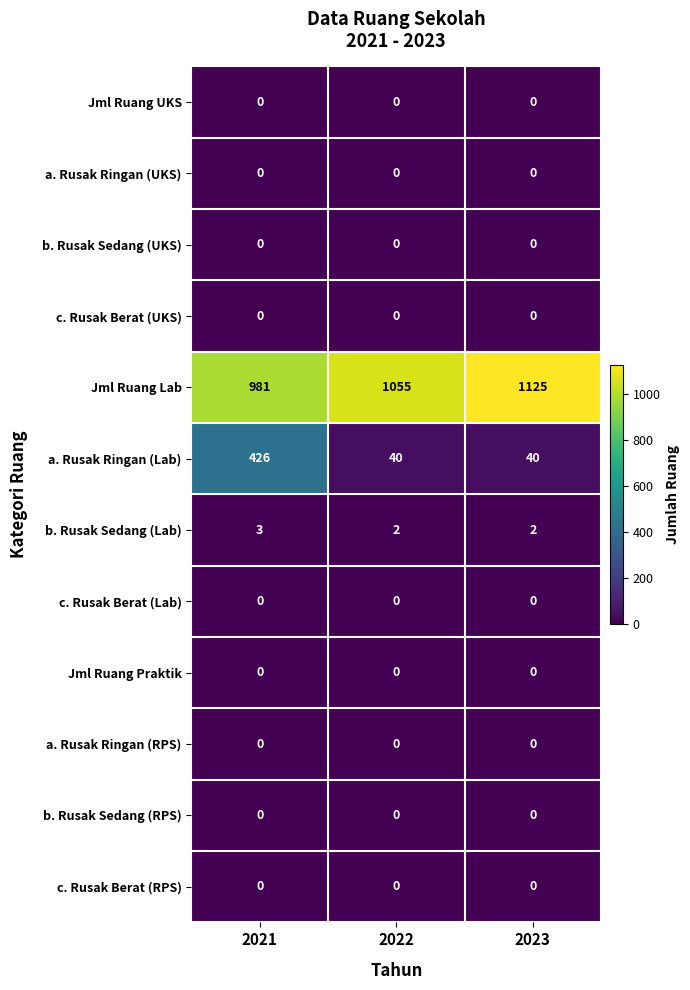

At which category is the sum across all series the highest?

2021